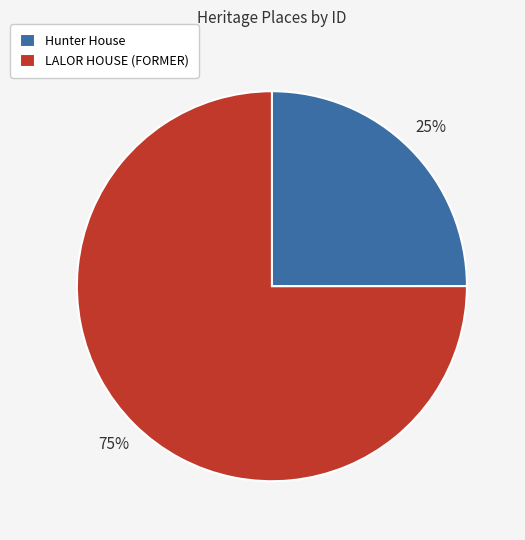

Rank the categories by value from highest to lowest.

LALOR HOUSE (FORMER), Hunter House